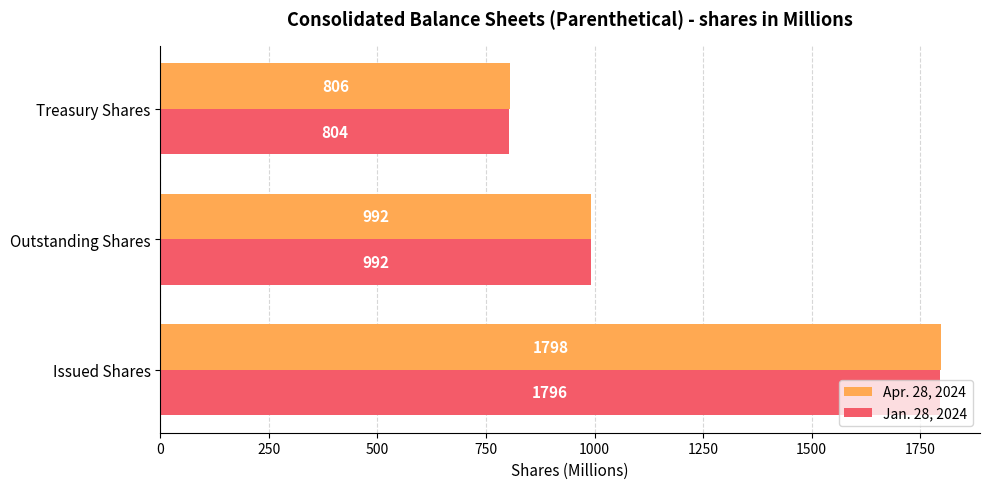

List the labels in order of Jan. 28, 2024 value, smallest first.

Treasury Shares, Outstanding Shares, Issued Shares